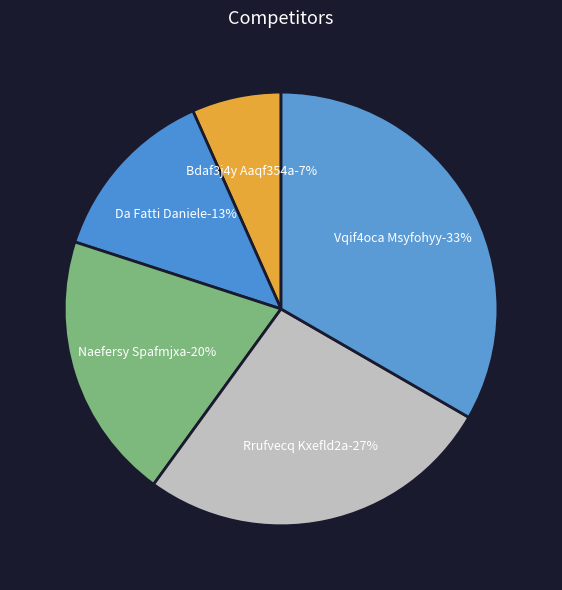

How many segments does this pie chart have?

5